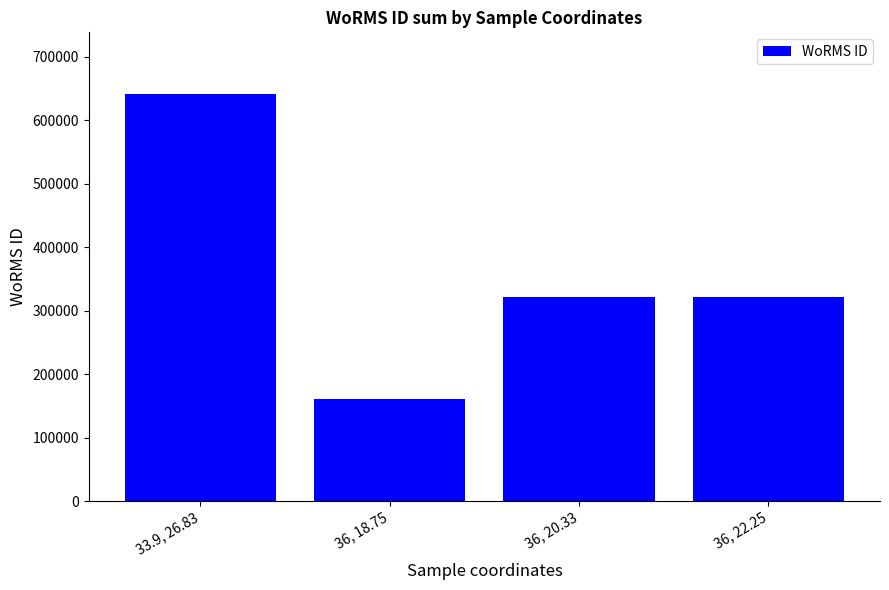

What is the value of the 2nd bar from the left?

160572